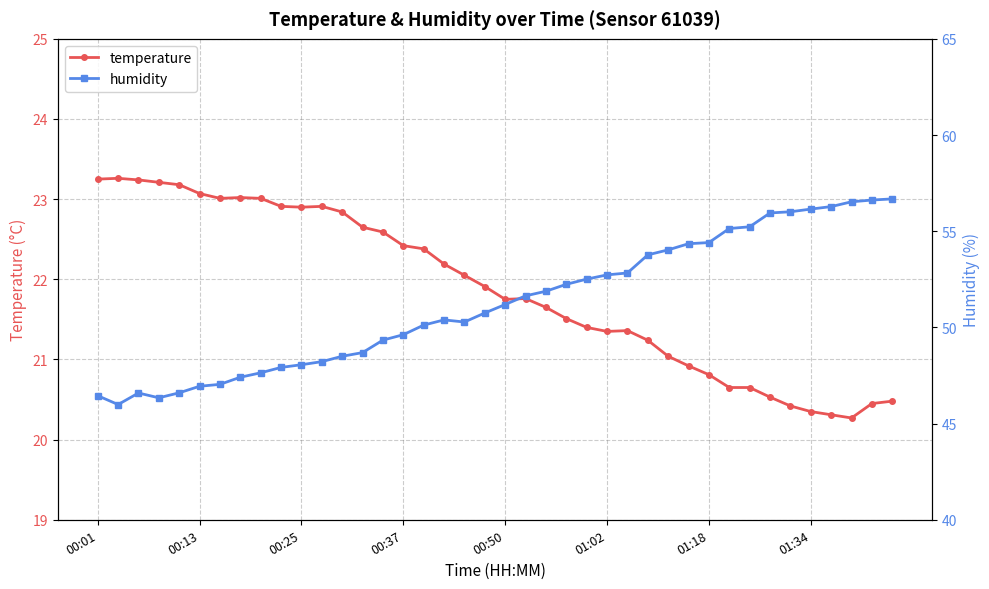

True or false: temperature has more than 1 points higher than both neighbors.

True